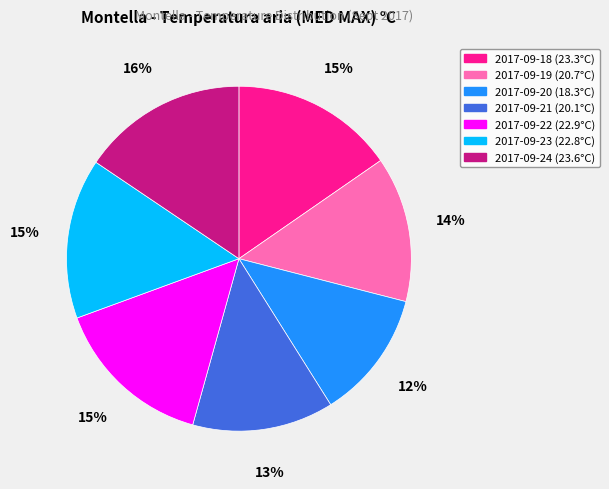

What percentage is the 2017-09-22 slice, to the nearest percent?

15%